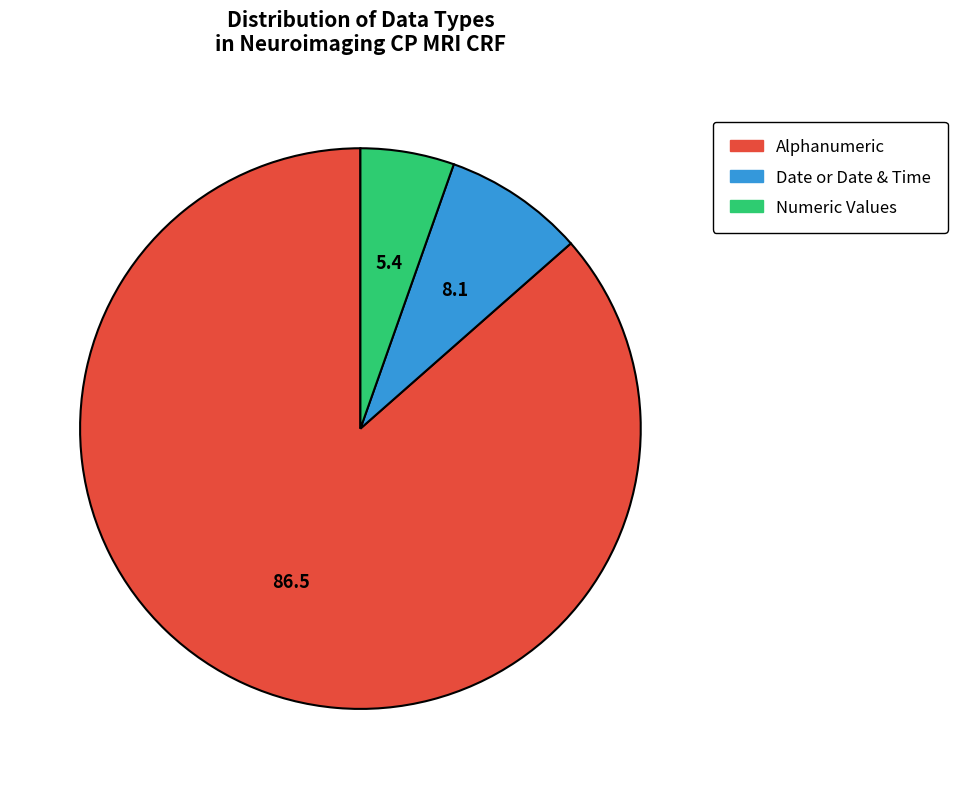

What is the smallest slice in the pie chart?

Numeric Values